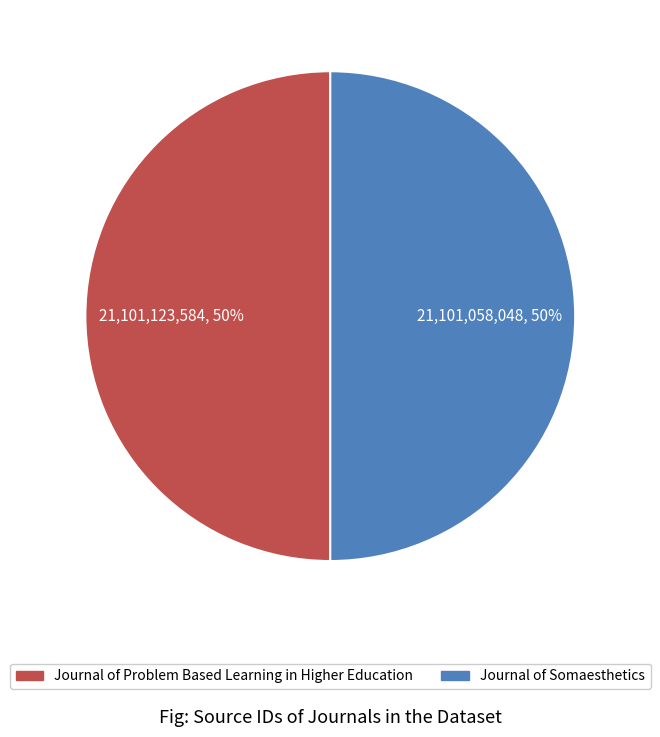

To the nearest percent, what portion does Journal of Problem Based Learning in Higher Education represent?

50%